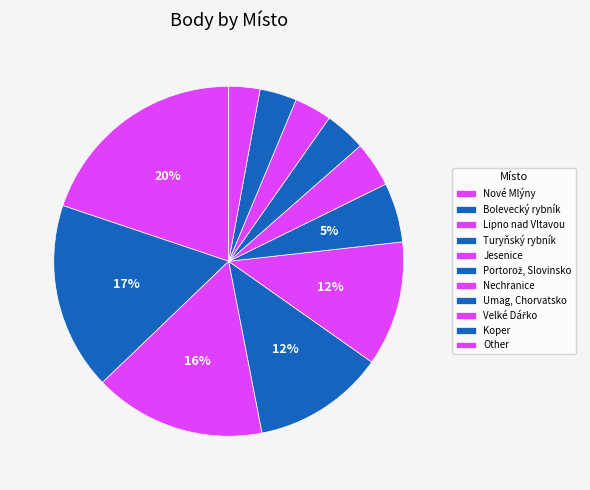

How many slices are in this pie chart?

11